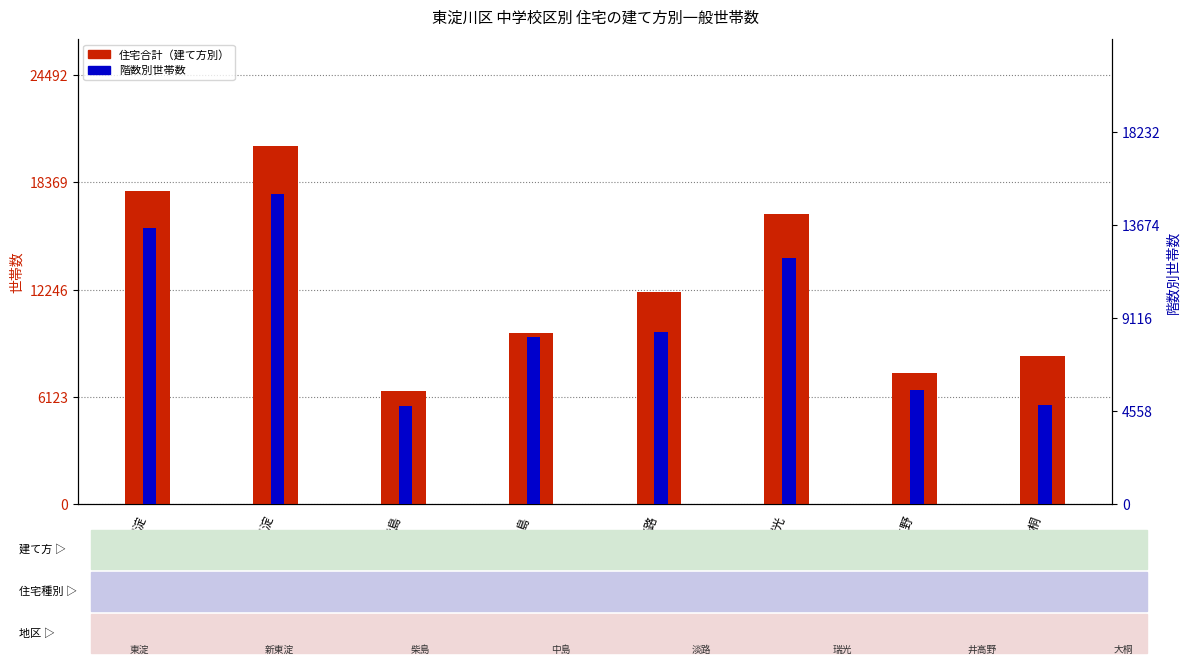

Is it true that 階数別世帯（１・２階建〜６～10階建） equals 20310 at 東淀?

False